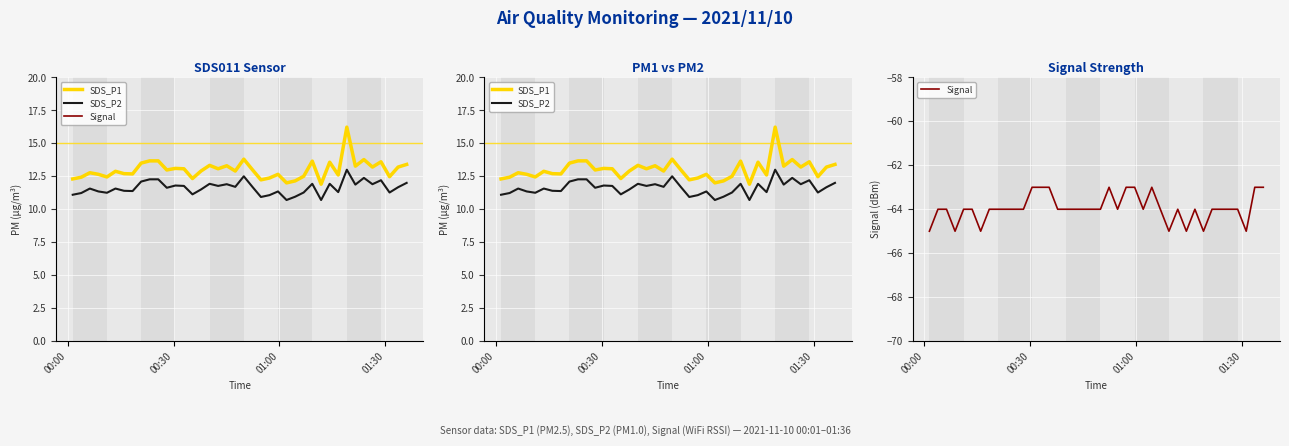

What is the minimum value shown in the chart?

-65.0